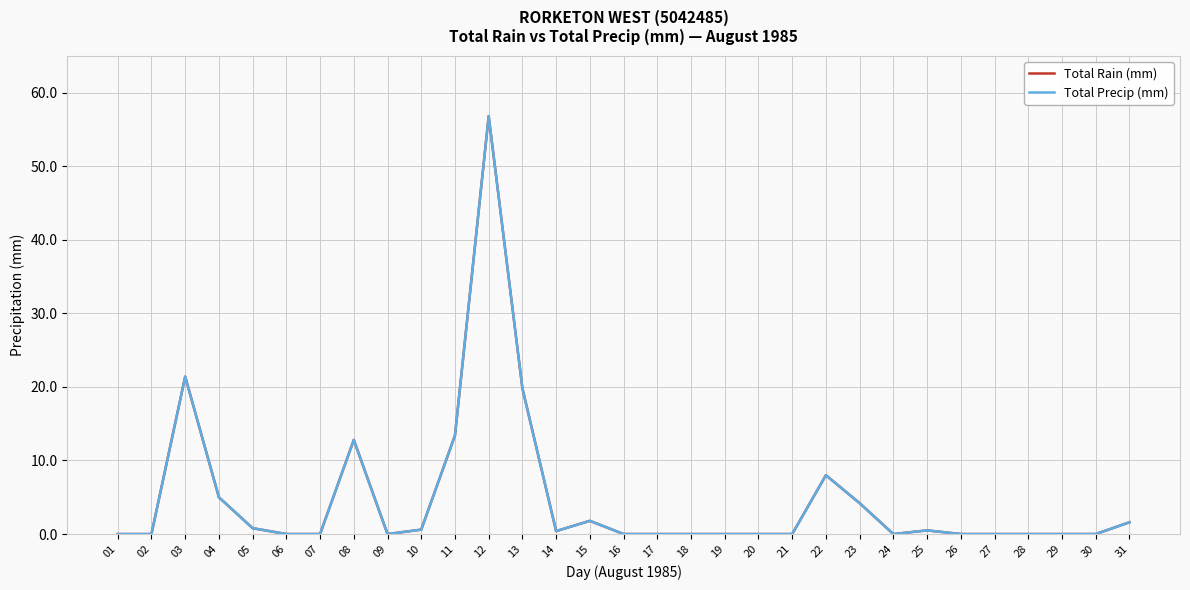

Which series changed the most between 04 and 24?

Total Rain (mm)